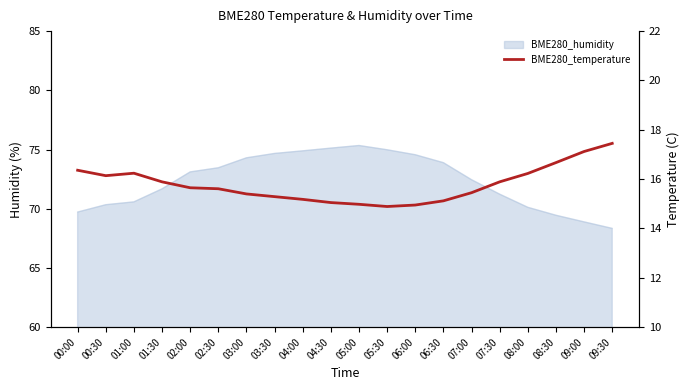

How many categories are shown in the chart?

20